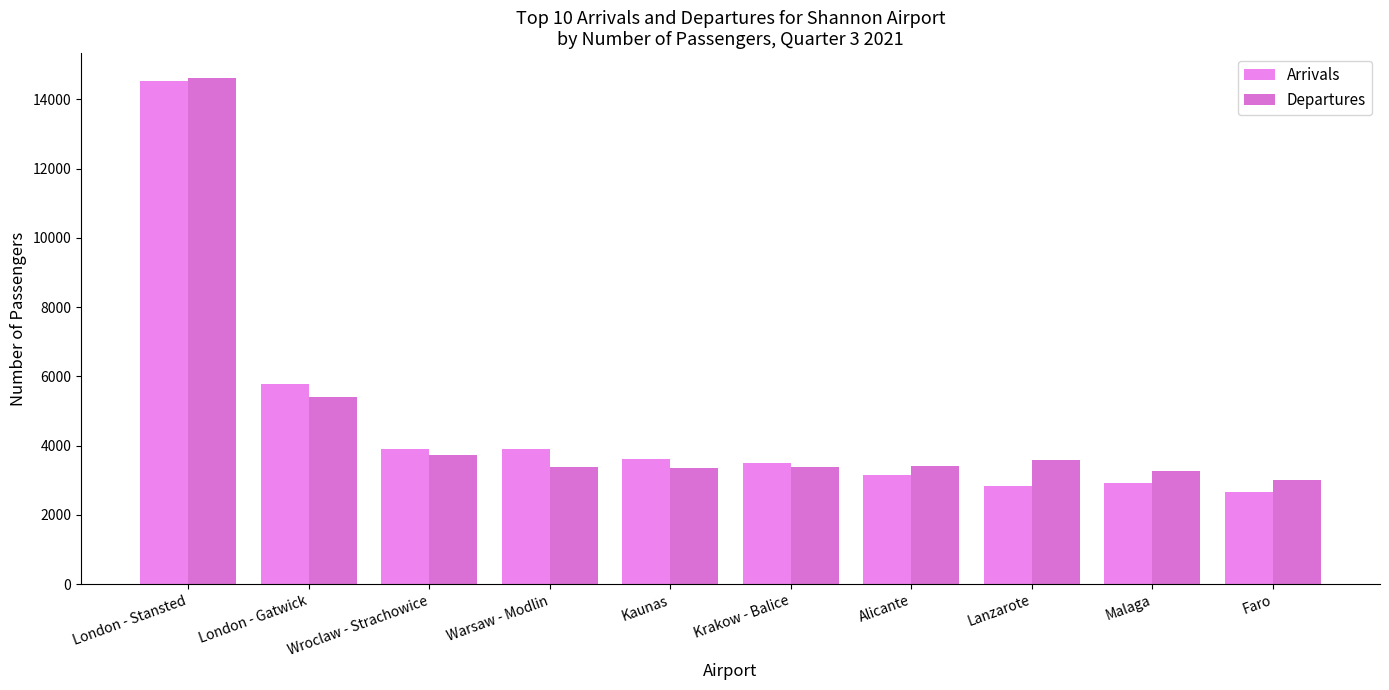

The Arrivals series shows 3501 at Krakow - Balice. True or false?

True